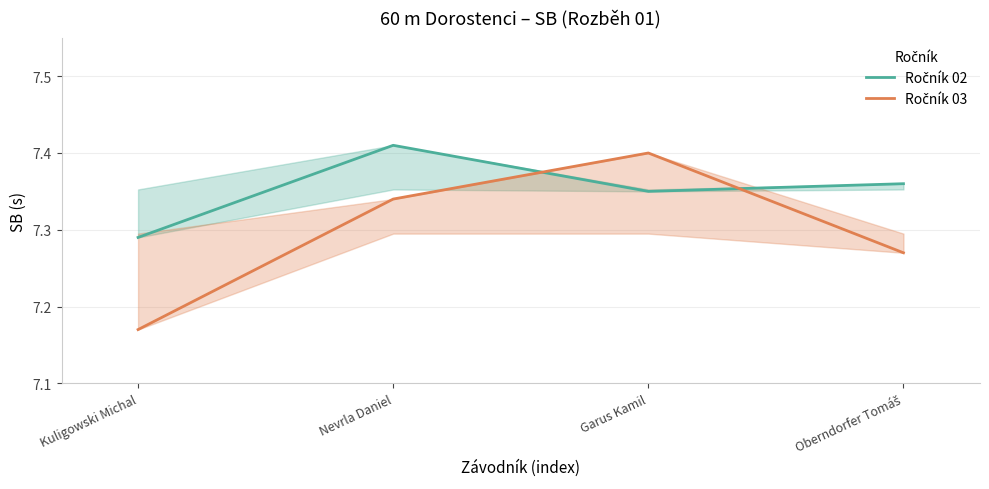

In Ročník 03, how many points are higher than both neighbors (excluding endpoints)?

1